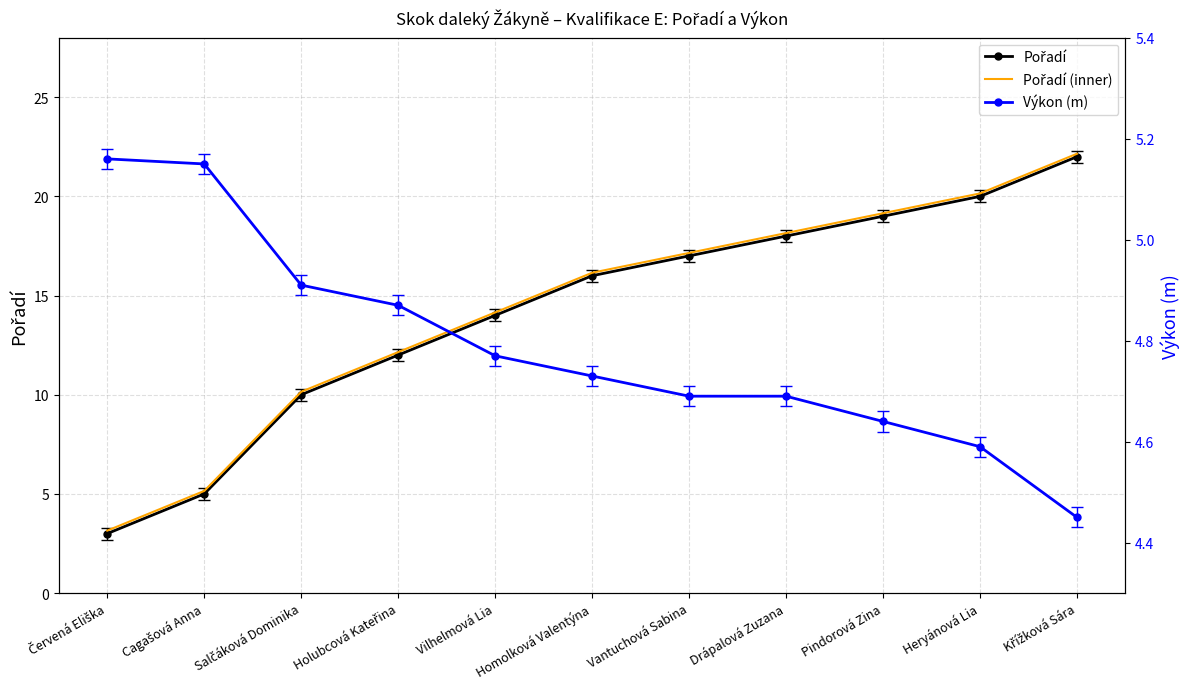

What is the difference between the second highest and second lowest values in the Pořadí series?

15.0